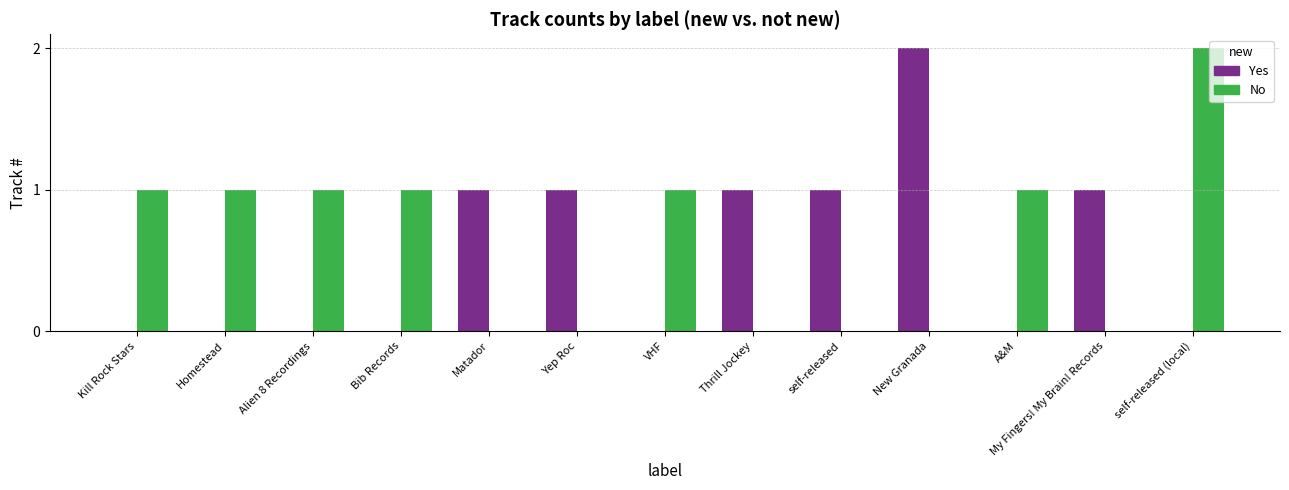

Does the chart contain stacked bars?

No